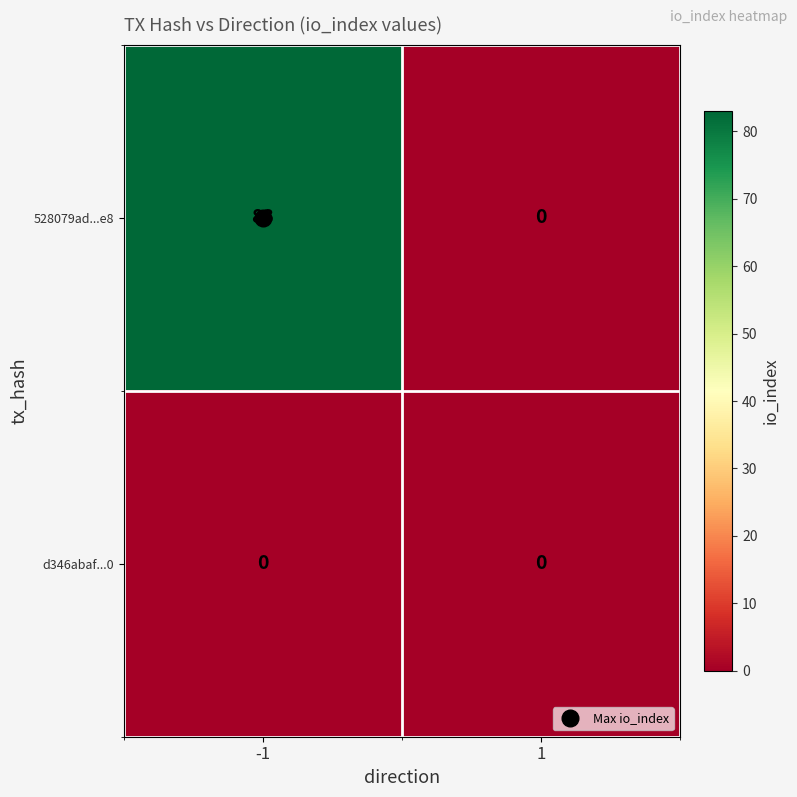

How many categories are shown in the chart?

2